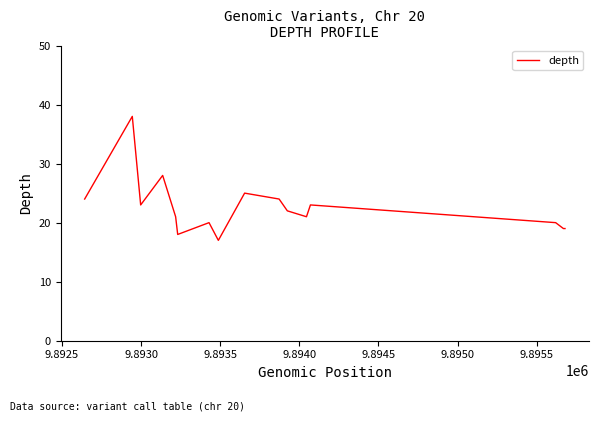

What is the maximum value shown in the chart?

38